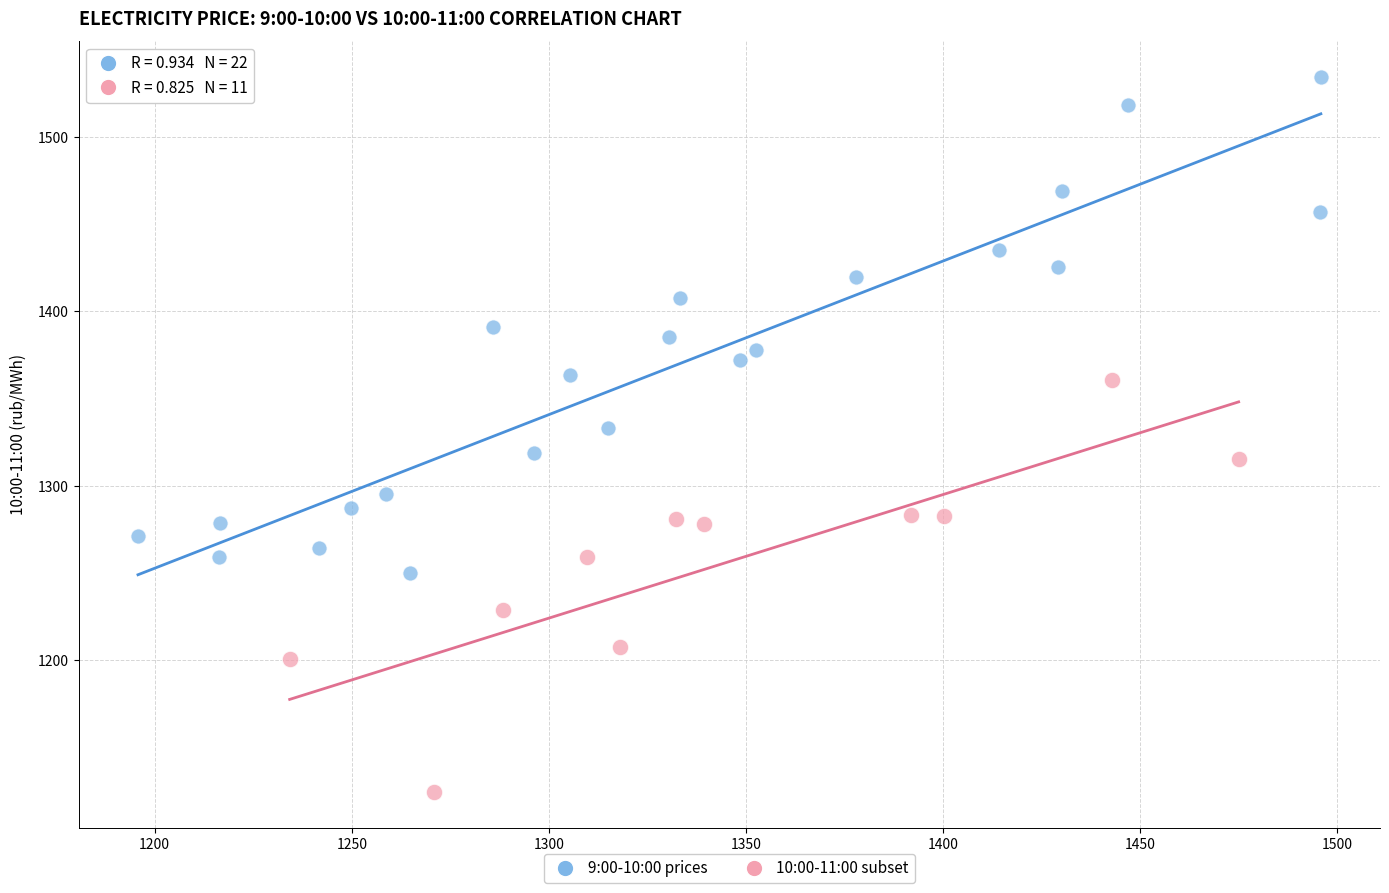

Which series reaches the maximum Y coordinate?

9:00-10:00 prices